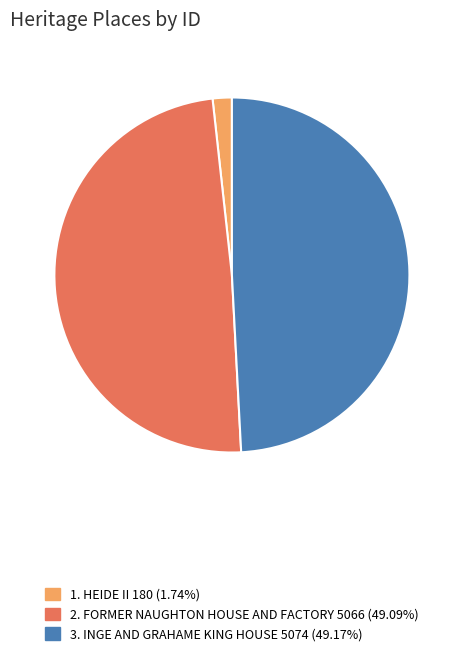

Does any single category account for the majority?

No